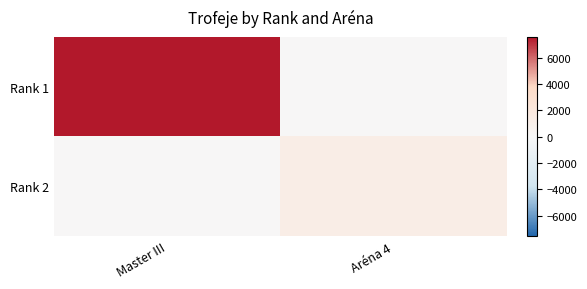

What is the difference between the highest and lowest values at Aréna 4?

1270